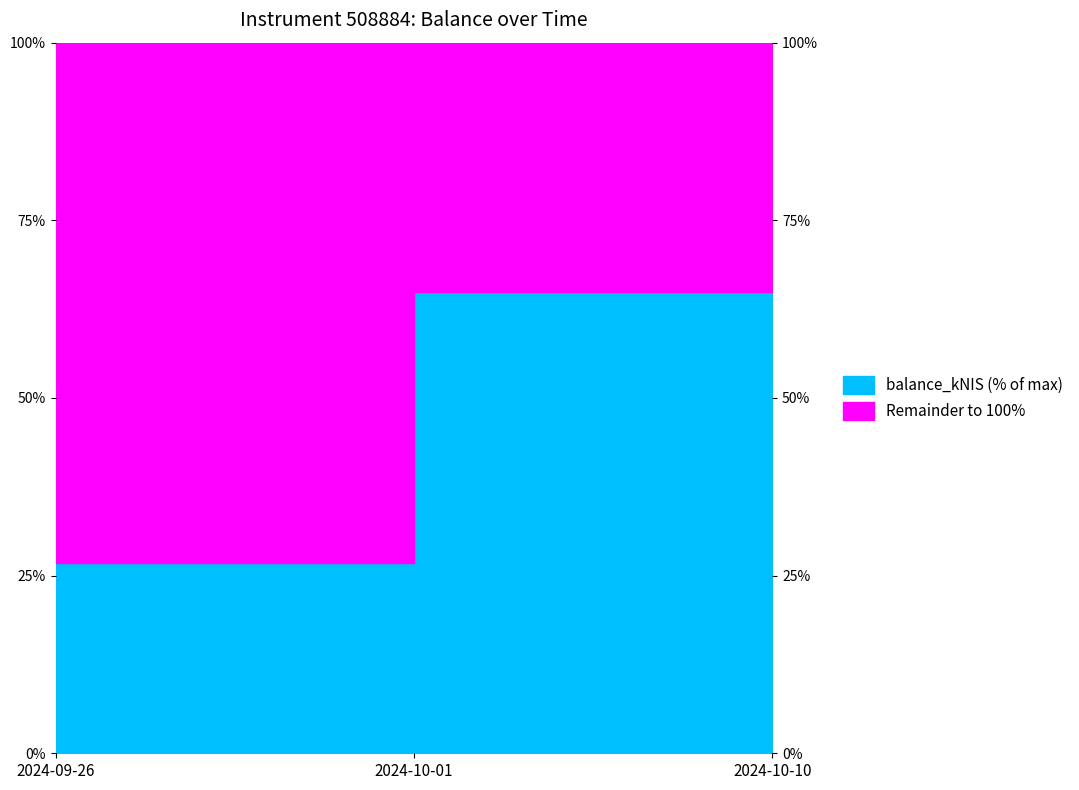

What is the minimum value shown in the chart?

26.8